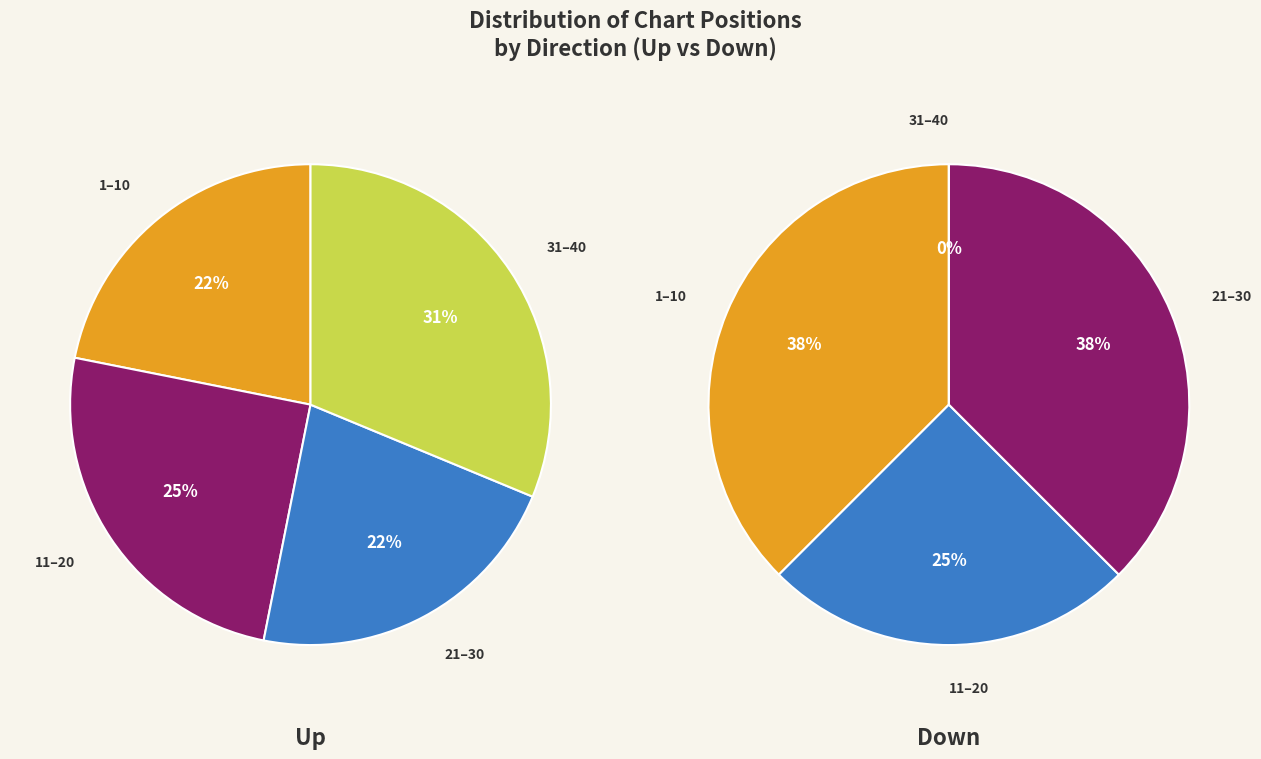

True or false: down accounts for 28% of the total.

True